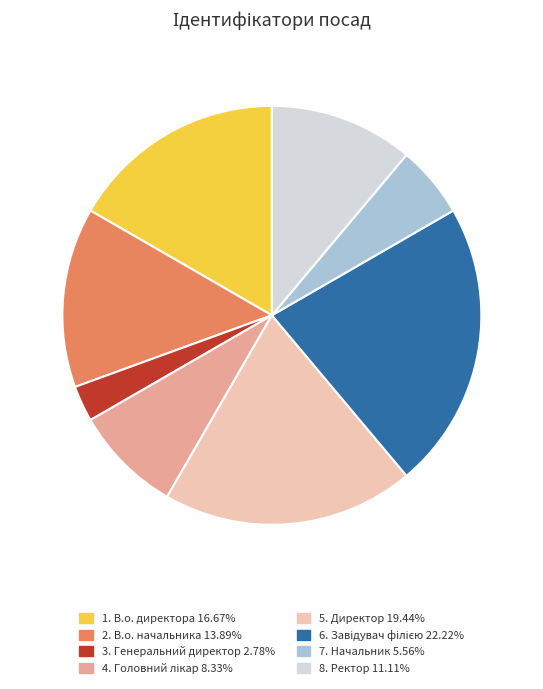

How many segments does this pie chart have?

8